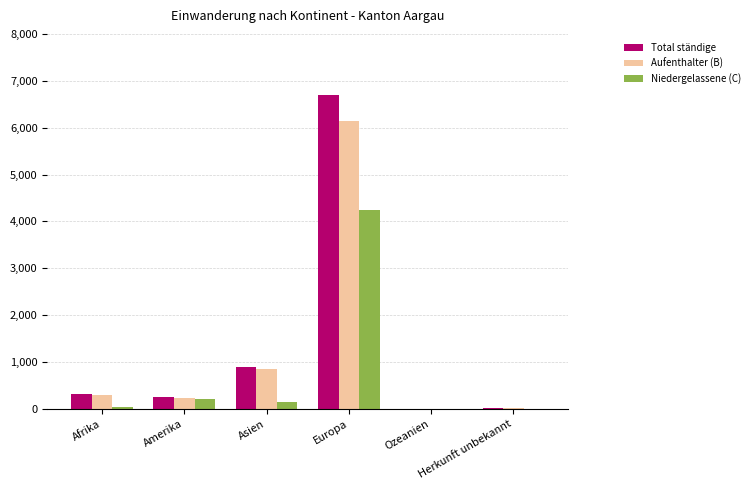

What is the greatest value displayed?

6701